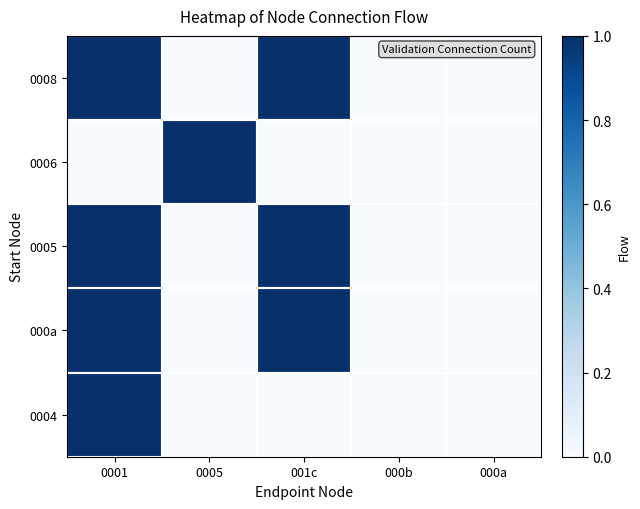

At which category is the sum across all series the highest?

0001